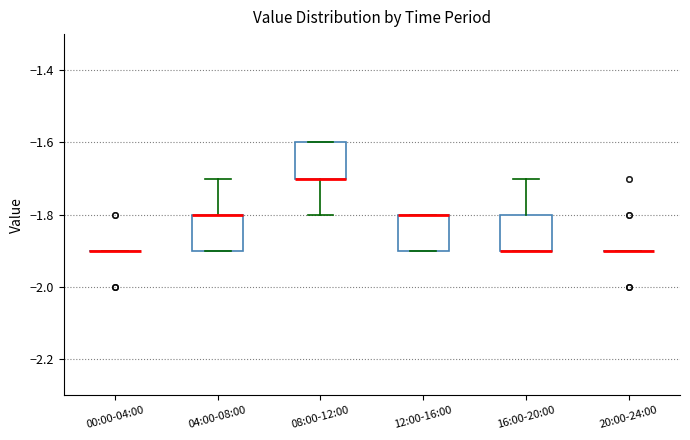

Reading left to right, transcribe this box plot: for each box, give where its median line is, the range the box spans, and where its two whiskers end, as read against the y-axis. The values are not printed on the chart, so give them approximately, as read against the axis.

00:00-04:00: box collapsed to a line at -1.9, whiskers -1.9 to -1.9
04:00-08:00: median -1.8 (drawn on the box's upper edge), box -1.9 to -1.8, whiskers -1.9 to -1.7
08:00-12:00: median -1.7 (drawn on the box's lower edge), box -1.7 to -1.6, whiskers -1.8 to -1.6
12:00-16:00: median -1.8 (drawn on the box's upper edge), box -1.9 to -1.8, whiskers -1.9 to -1.8
16:00-20:00: median -1.9 (drawn on the box's lower edge), box -1.9 to -1.8, whiskers -1.9 to -1.7
20:00-24:00: box collapsed to a line at -1.9, whiskers -1.9 to -1.9